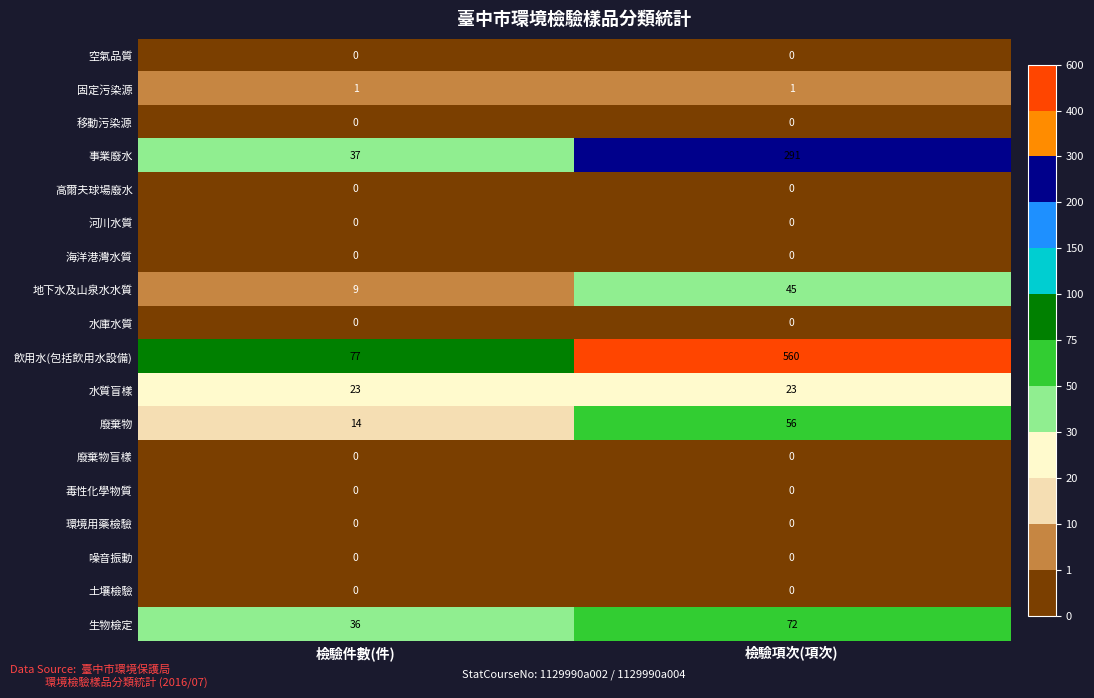

How many series are shown in this chart?

18